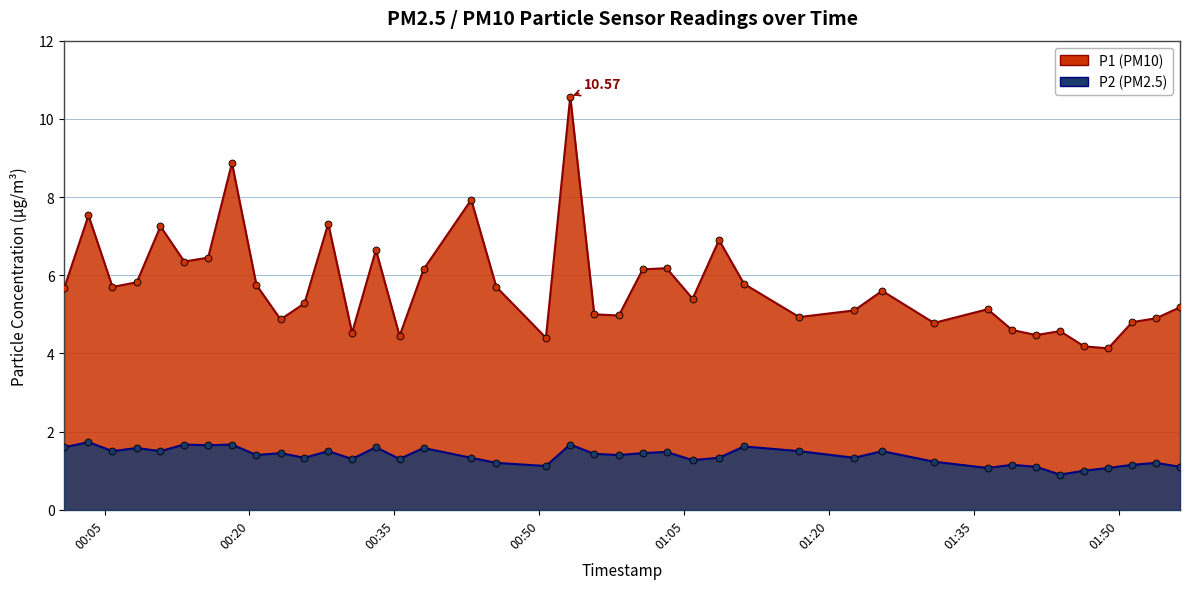

Reading right to left, transcribe all the data shown in this chart.

P1: 2023-04-01T01:56:19=5.2	2023-04-01T01:53:51=4.9	2023-04-01T01:51:22=4.8	2023-04-01T01:48:53=4.1	2023-04-01T01:46:24=4.2	2023-04-01T01:43:54=4.6	2023-04-01T01:41:25=4.5	2023-04-01T01:38:56=4.6	2023-04-01T01:36:24=5.1	2023-04-01T01:30:51=4.8	2023-04-01T01:25:29=5.6	2023-04-01T01:22:36=5.1	2023-04-01T01:16:54=4.9	2023-04-01T01:11:11=5.8	2023-04-01T01:08:36=6.9	2023-04-01T01:05:52=5.4	2023-04-01T01:03:10=6.2	2023-04-01T01:00:42=6.2	2023-04-01T00:58:14=5.0	2023-04-01T00:55:41=5.0	2023-04-01T00:53:12=10.6	2023-04-01T00:50:41=4.4	2023-04-01T00:45:33=5.7	2023-04-01T00:42:57=7.9	2023-04-01T00:38:01=6.2	2023-04-01T00:35:32=4.5	2023-04-01T00:33:05=6.7	2023-04-01T00:30:37=4.5	2023-04-01T00:28:09=7.3	2023-04-01T00:25:41=5.3	2023-04-01T00:23:13=4.9	2023-04-01T00:20:43=5.8	2023-04-01T00:18:11=8.9	2023-04-01T00:15:43=6.5	2023-04-01T00:13:15=6.3	2023-04-01T00:10:47=7.2	2023-04-01T00:08:20=5.8	2023-04-01T00:05:49=5.7	2023-04-01T00:03:20=7.5	2023-04-01T00:00:50=5.7
P2: 2023-04-01T01:56:19=1.1	2023-04-01T01:53:51=1.2	2023-04-01T01:51:22=1.1	2023-04-01T01:48:53=1.1	2023-04-01T01:46:24=1.0	2023-04-01T01:43:54=0.9	2023-04-01T01:41:25=1.1	2023-04-01T01:38:56=1.1	2023-04-01T01:36:24=1.1	2023-04-01T01:30:51=1.2	2023-04-01T01:25:29=1.5	2023-04-01T01:22:36=1.3	2023-04-01T01:16:54=1.5	2023-04-01T01:11:11=1.6	2023-04-01T01:08:36=1.3	2023-04-01T01:05:52=1.3	2023-04-01T01:03:10=1.5	2023-04-01T01:00:42=1.4	2023-04-01T00:58:14=1.4	2023-04-01T00:55:41=1.4	2023-04-01T00:53:12=1.7	2023-04-01T00:50:41=1.1	2023-04-01T00:45:33=1.2	2023-04-01T00:42:57=1.3	2023-04-01T00:38:01=1.6	2023-04-01T00:35:32=1.3	2023-04-01T00:33:05=1.6	2023-04-01T00:30:37=1.3	2023-04-01T00:28:09=1.5	2023-04-01T00:25:41=1.3	2023-04-01T00:23:13=1.4	2023-04-01T00:20:43=1.4	2023-04-01T00:18:11=1.7	2023-04-01T00:15:43=1.6	2023-04-01T00:13:15=1.7	2023-04-01T00:10:47=1.5	2023-04-01T00:08:20=1.6	2023-04-01T00:05:49=1.5	2023-04-01T00:03:20=1.7	2023-04-01T00:00:50=1.6